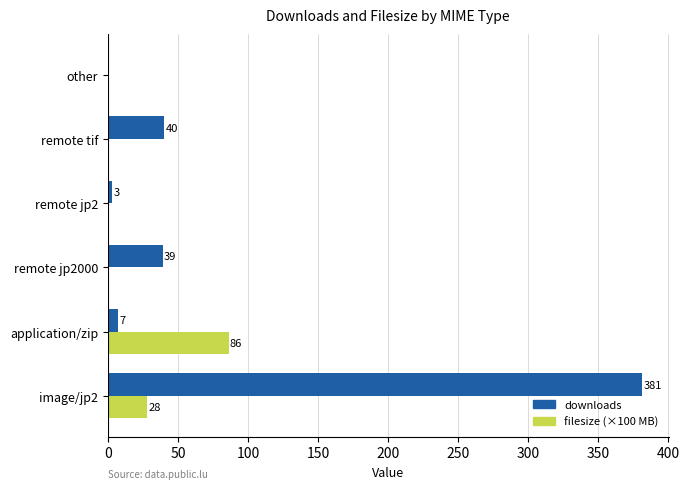

What are all the series names shown in the legend?

downloads, filesize (×100 MB)